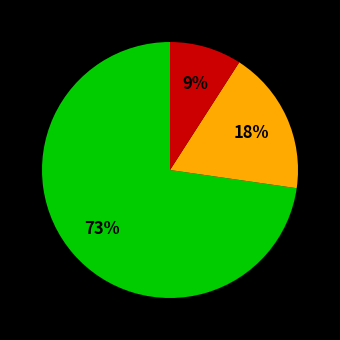

To the nearest percent, what is the difference between the largest and smallest slice percentages?

64%